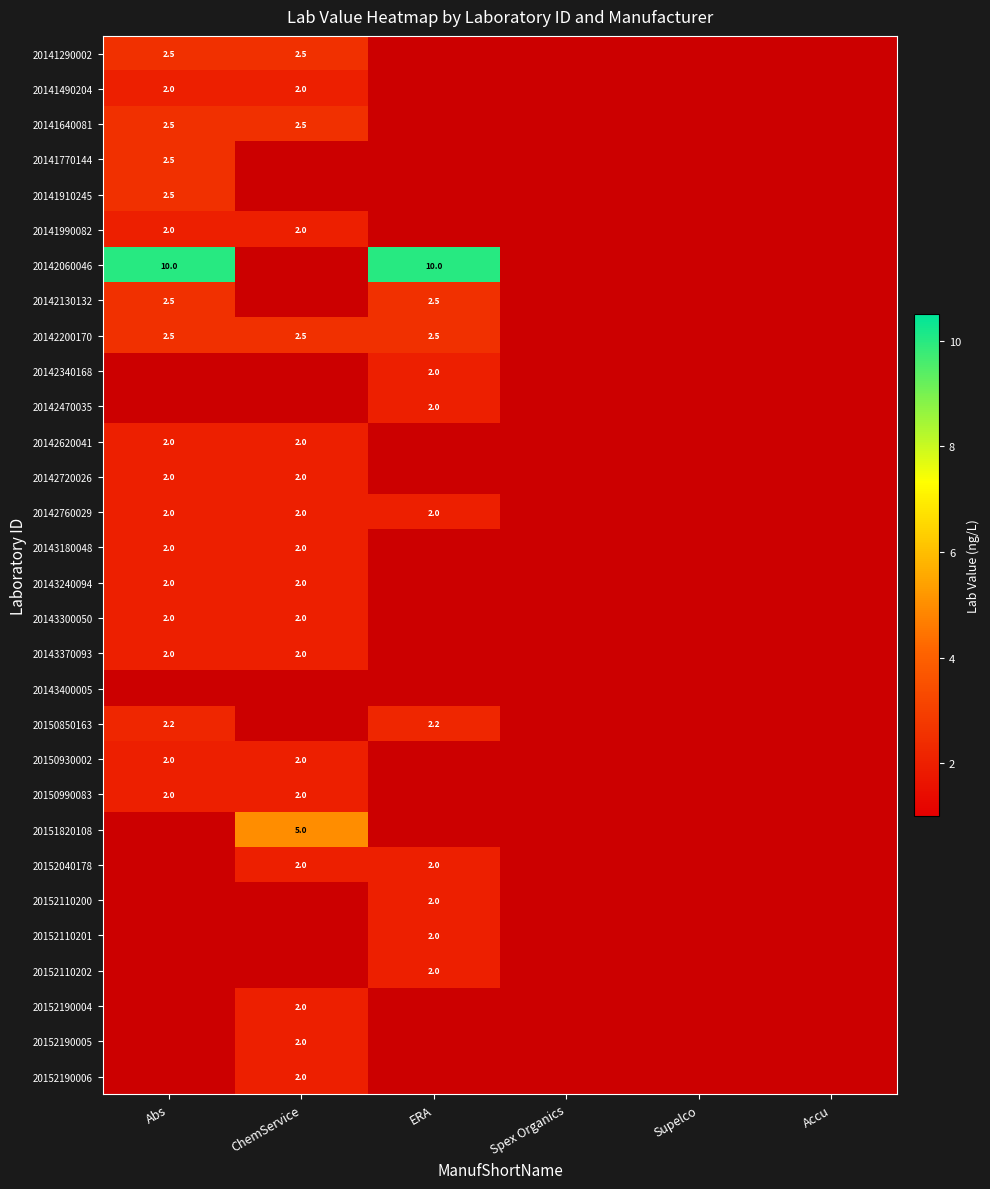

The value of 20141640081 at Abs is 1.6. True or false?

False